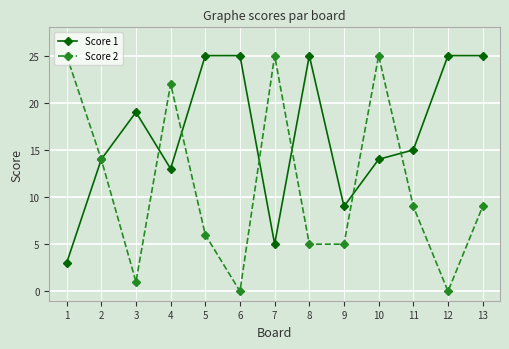

Reading left to right, what are all the values shown in this chart?

Score 1: 1=3	2=14	3=19	4=13	5=25	6=25	7=5	8=25	9=9	10=14	11=15	12=25	13=25
Score 2: 1=25	2=14	3=1	4=22	5=6	6=0	7=25	8=5	9=5	10=25	11=9	12=0	13=9